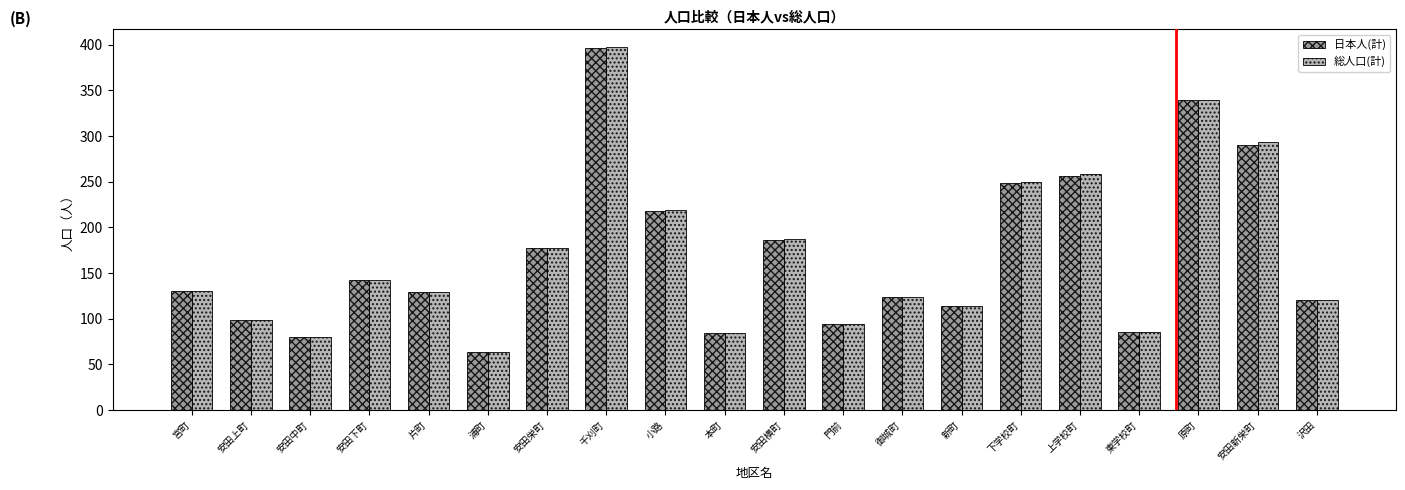

Is the value of 日本人(計) at 沢田 greater than the value of 総人口(計) at 千刈町?

No